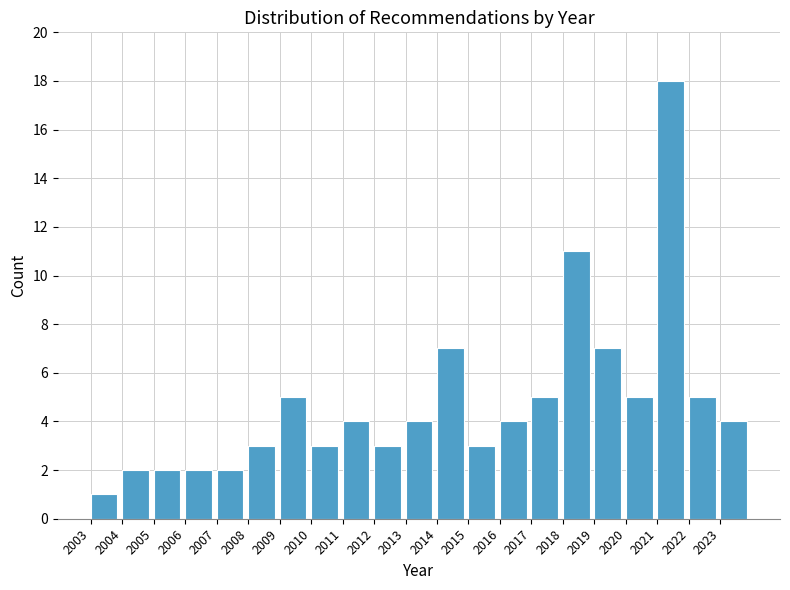

Reading left to right, list every bar in this chart as the range it spans on the x-axis followed by its height. The values are not printed on the chart, so give them approximately, as read against the axis.

2003 to 2004: 1
2004 to 2005: 2
2005 to 2006: 2
2006 to 2007: 2
2007 to 2008: 2
2008 to 2009: 3
2009 to 2010: 5
2010 to 2011: 3
2011 to 2012: 4
2012 to 2013: 3
2013 to 2014: 4
2014 to 2015: 7
2015 to 2016: 3
2016 to 2017: 4
2017 to 2018: 5
2018 to 2019: 11
2019 to 2020: 7
2020 to 2021: 5
2021 to 2022: 18
2022 to 2023: 5
2023 to 2024: 4